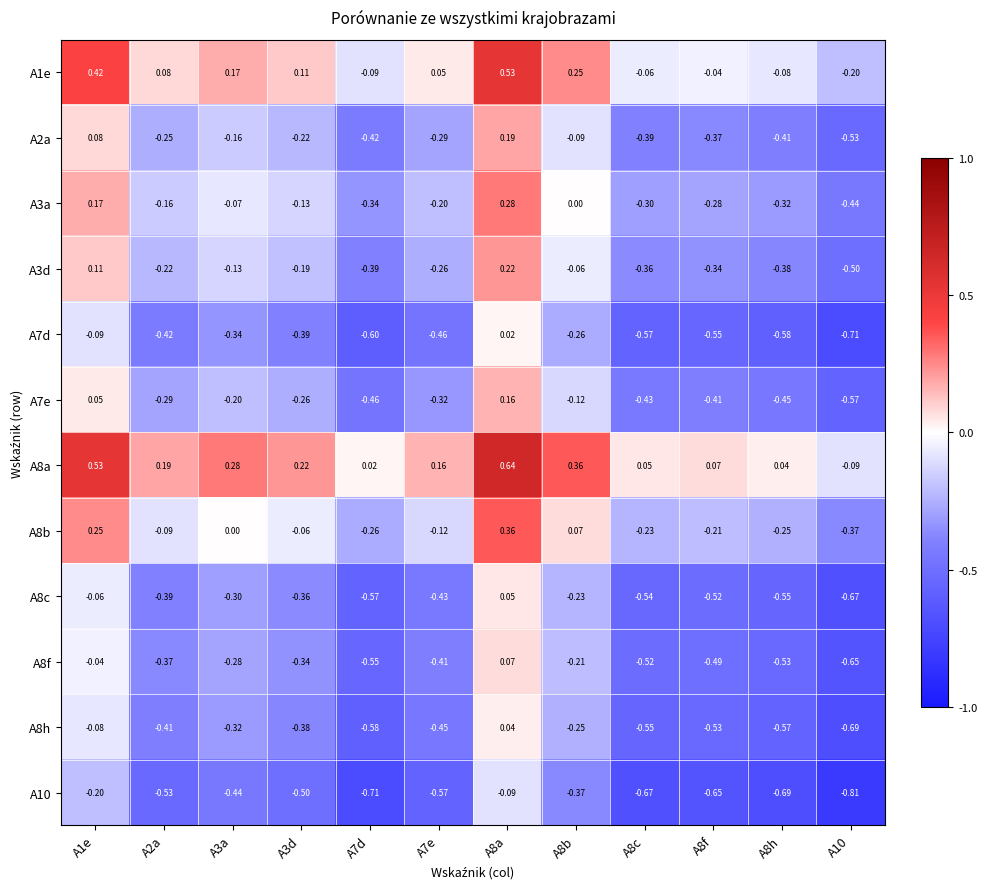

How many data points in A1e are less than 0?

5